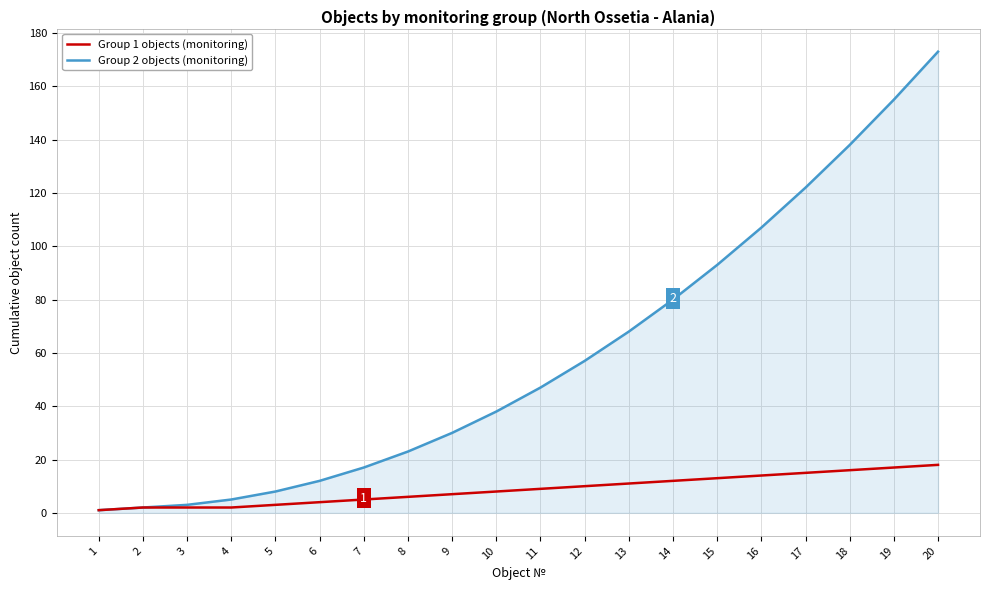

What is the maximum value for Group 2 objects (monitoring)?

173